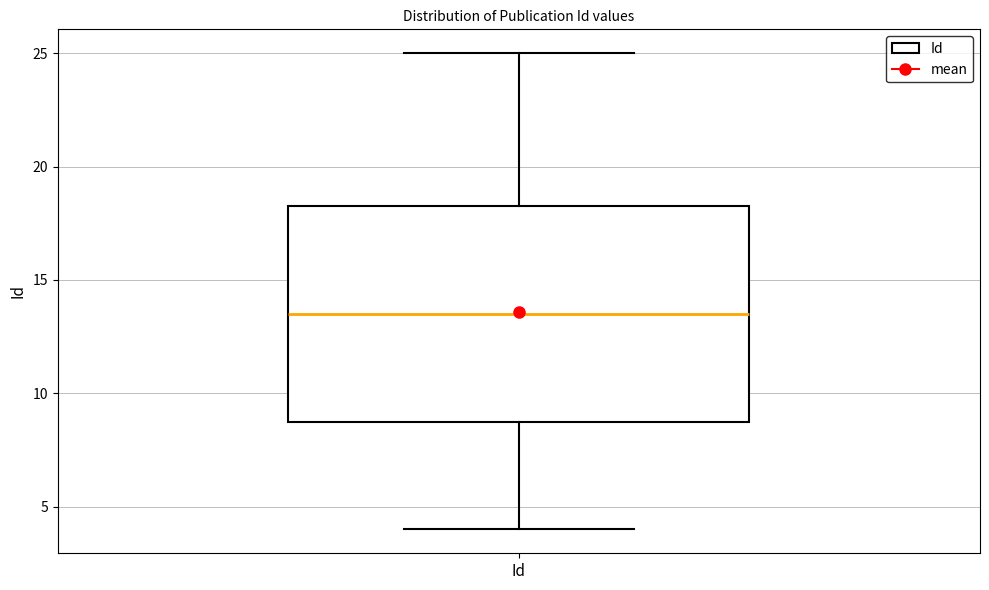

Where is the upper edge of the box for Id on the y-axis? The values are not printed on the chart, so give them approximately, as read against the axis.

18.5